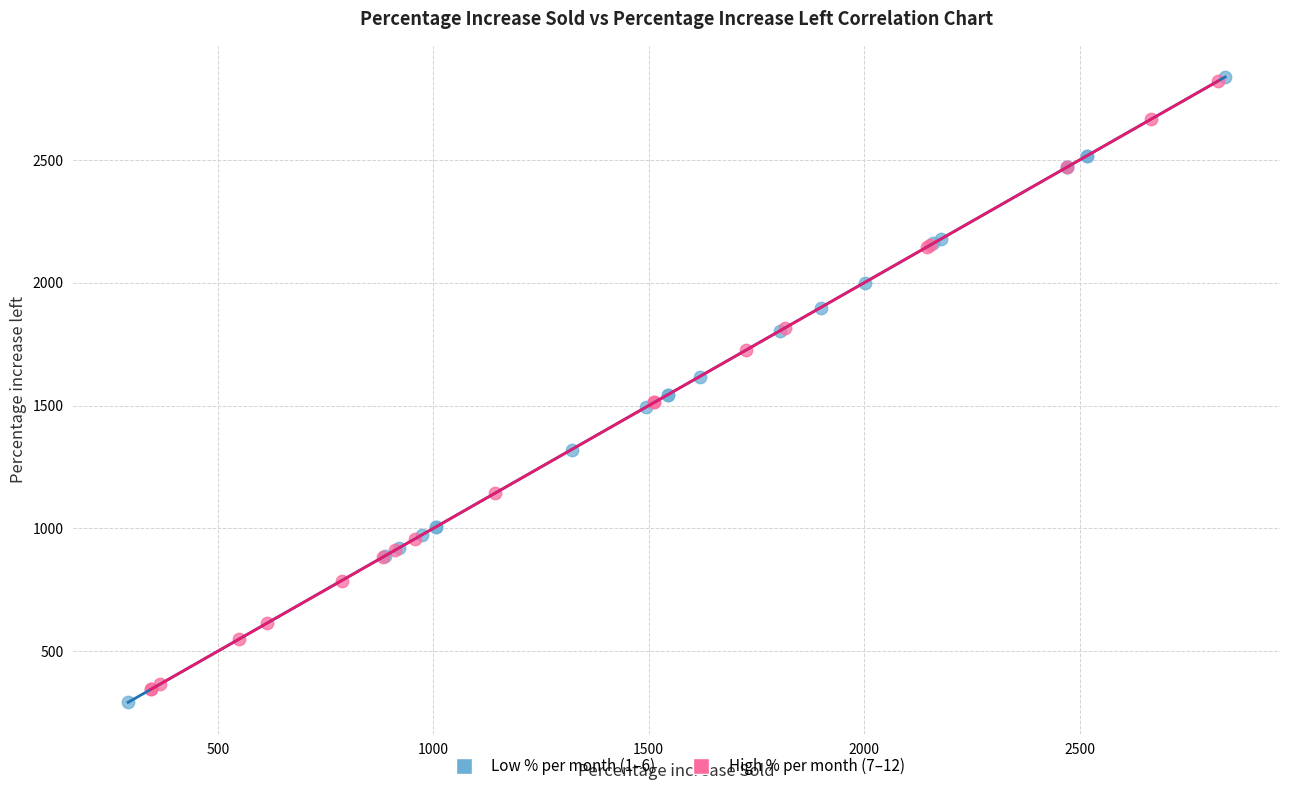

What are all the series names shown in the legend?

Low % per month (1–6), High % per month (7–12)